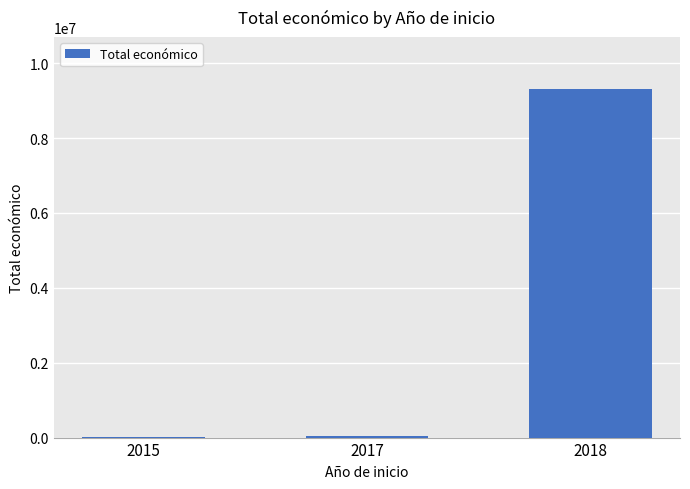

Is it true that the value at 2018 is 9303668?

True